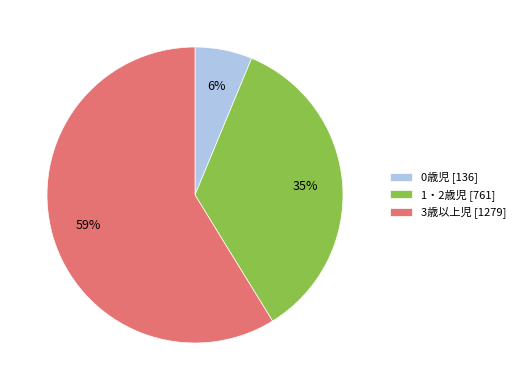

Which has a higher value, 0歳児 or 3歳以上児?

3歳以上児